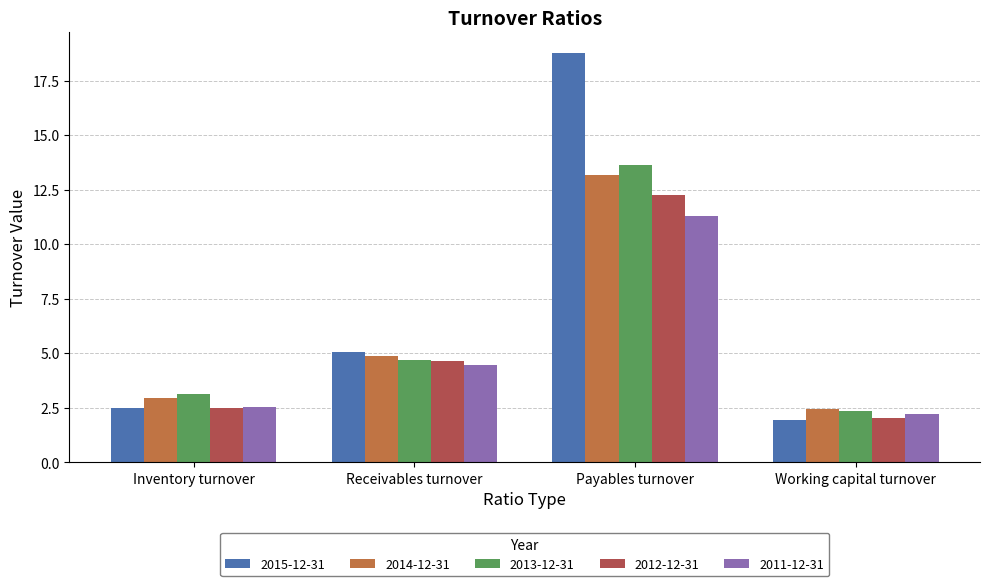

What is the label of the 1st bar from the right?

Working capital turnover